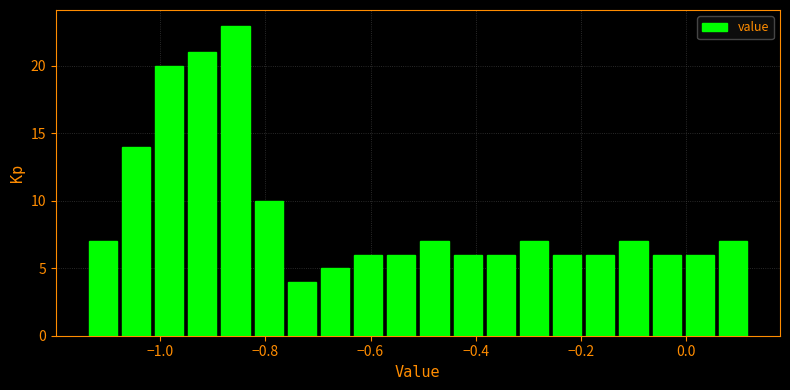

Read against the x-axis, roughly where is the centre of the tallest bar?

-0.86